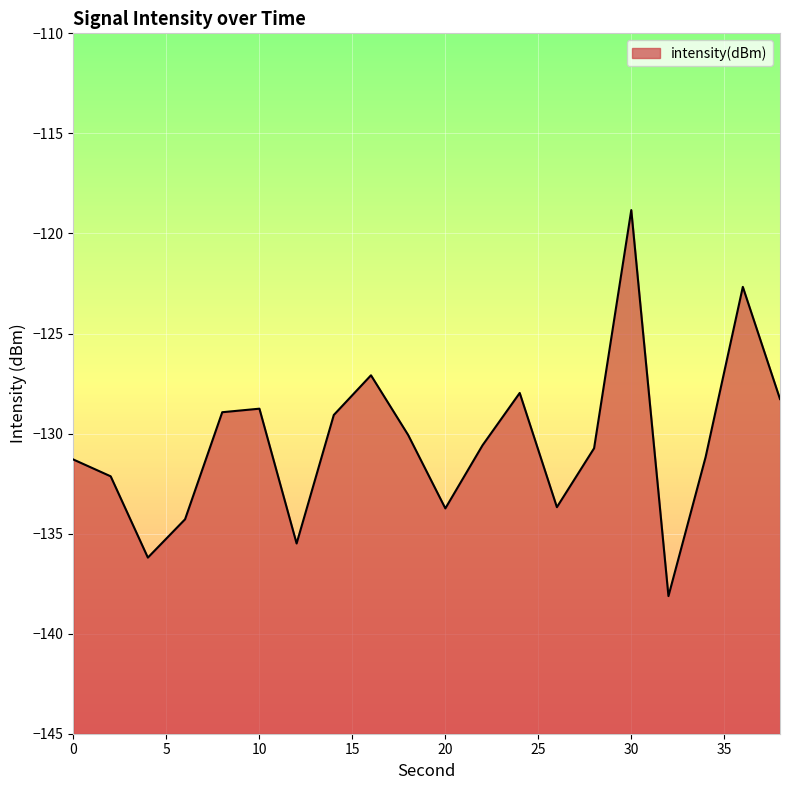

What is the average value?

-130.5